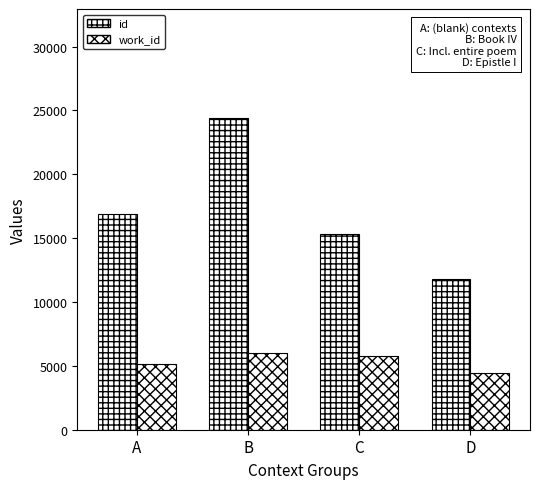

Between C and A, which is larger?

A